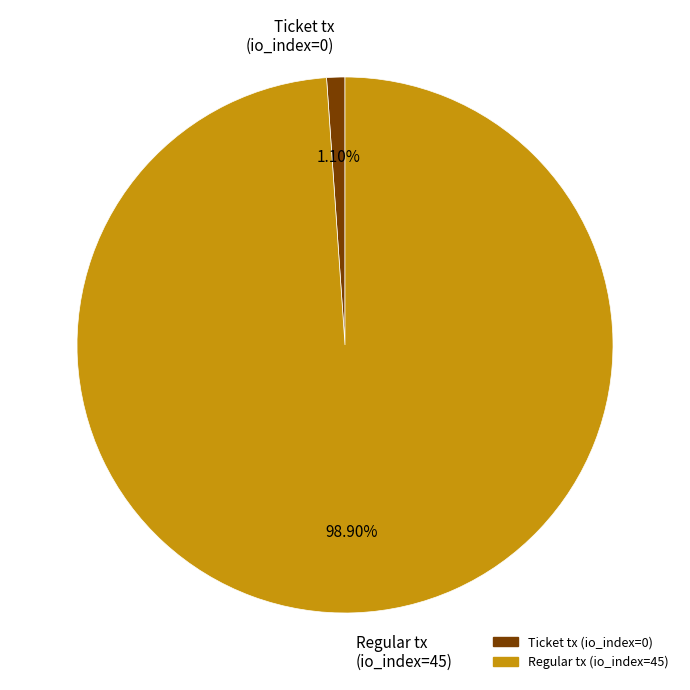

Count the number of slices in the pie.

2